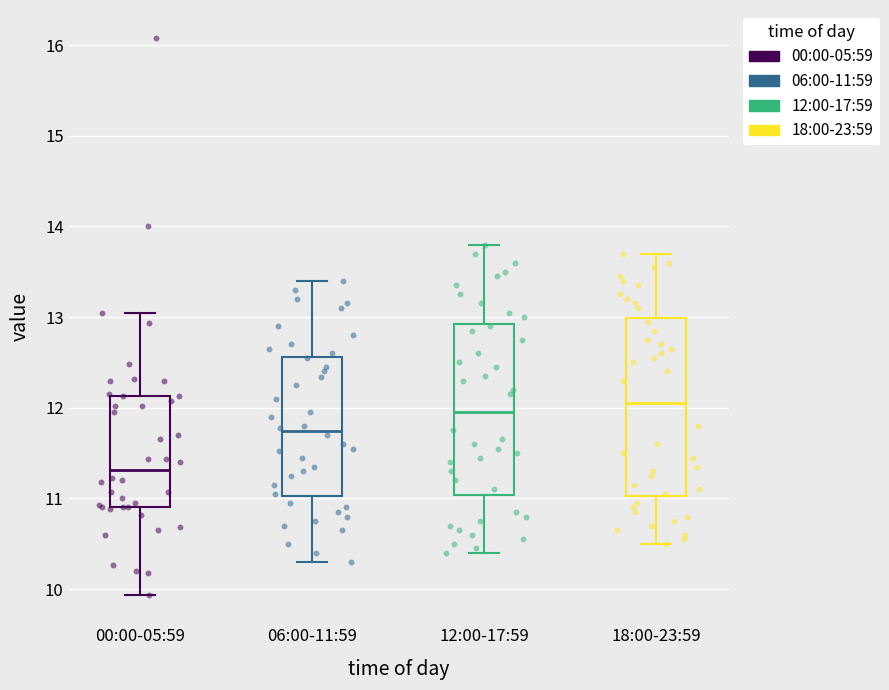

Reading left to right, transcribe this box plot: for each box, give where its median line is, the range the box spans, and where its two whiskers end, as read against the y-axis. The values are not printed on the chart, so give them approximately, as read against the axis.

00:00-05:59: median 11.3, box 10.9 to 12.1, whiskers 9.9 to 13.1
06:00-11:59: median 11.7, box 11.0 to 12.6, whiskers 10.3 to 13.4
12:00-17:59: median 12.0, box 11.0 to 12.9, whiskers 10.4 to 13.8
18:00-23:59: median 12.1, box 11.0 to 13.0, whiskers 10.5 to 13.7